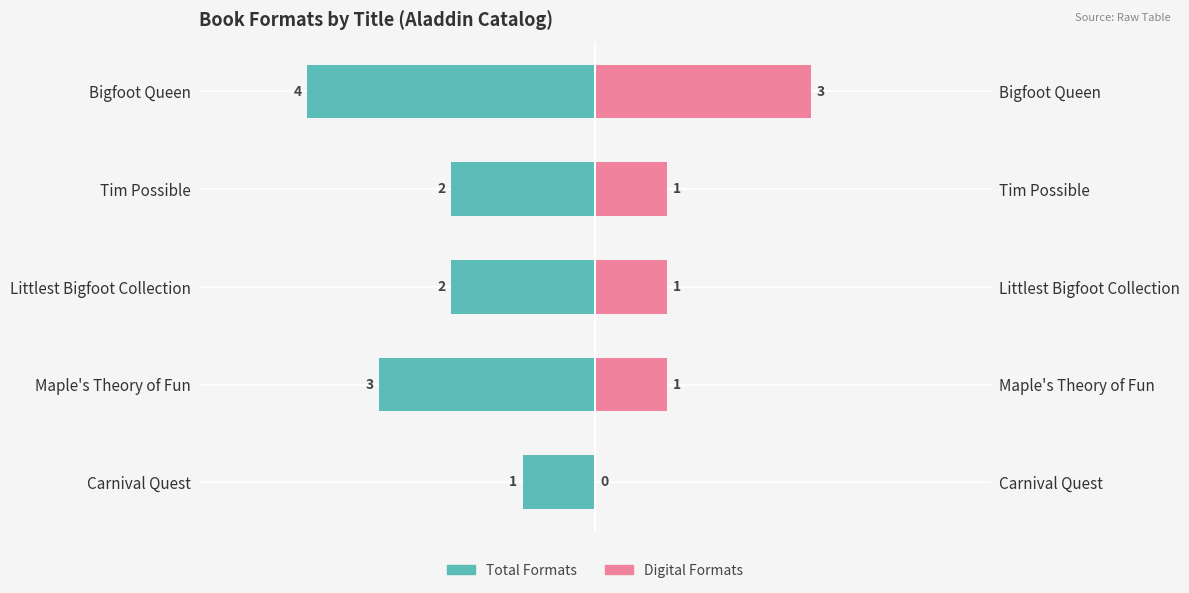

Count the Formats (total) values in the range -3 to -2.

3